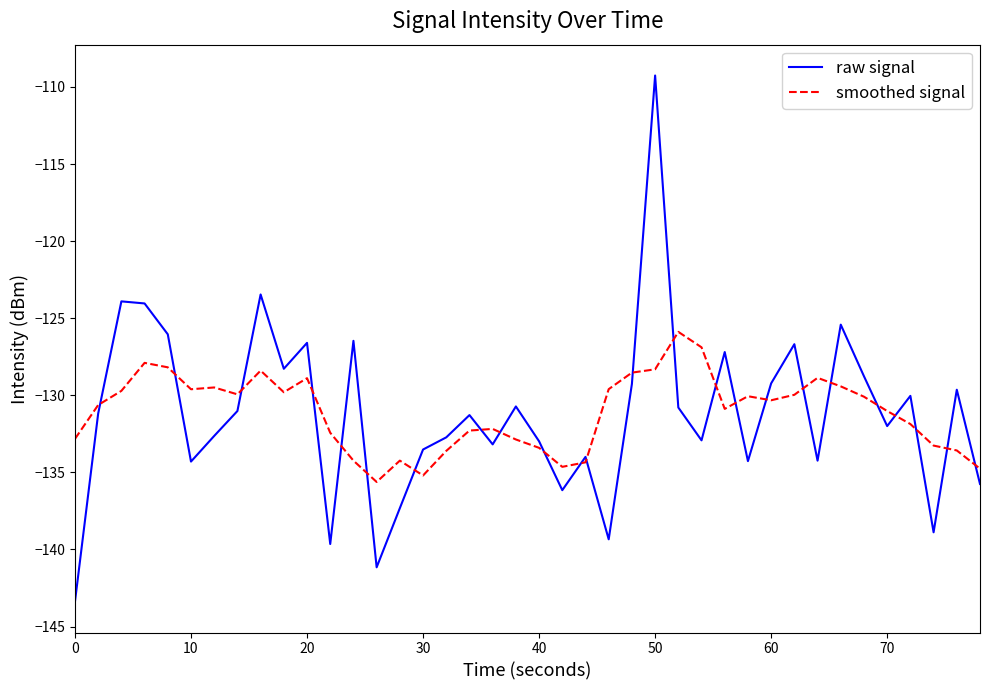

List the series in order of their peak value, highest first.

raw signal, smoothed signal